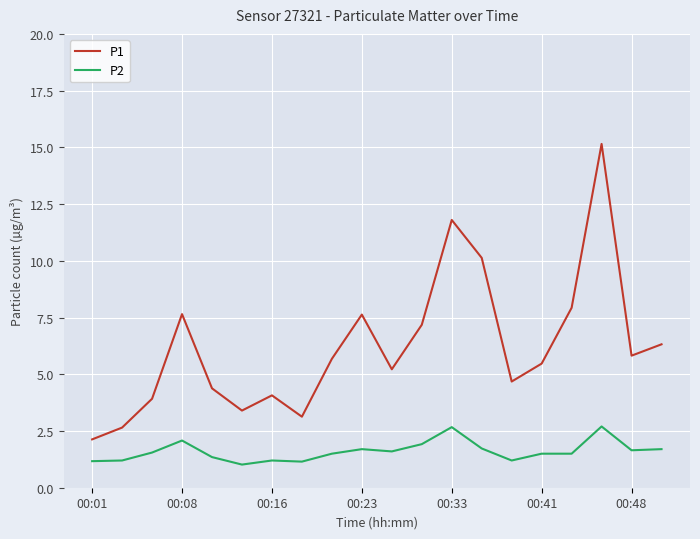

Which series has the largest range (max minus min)?

P1